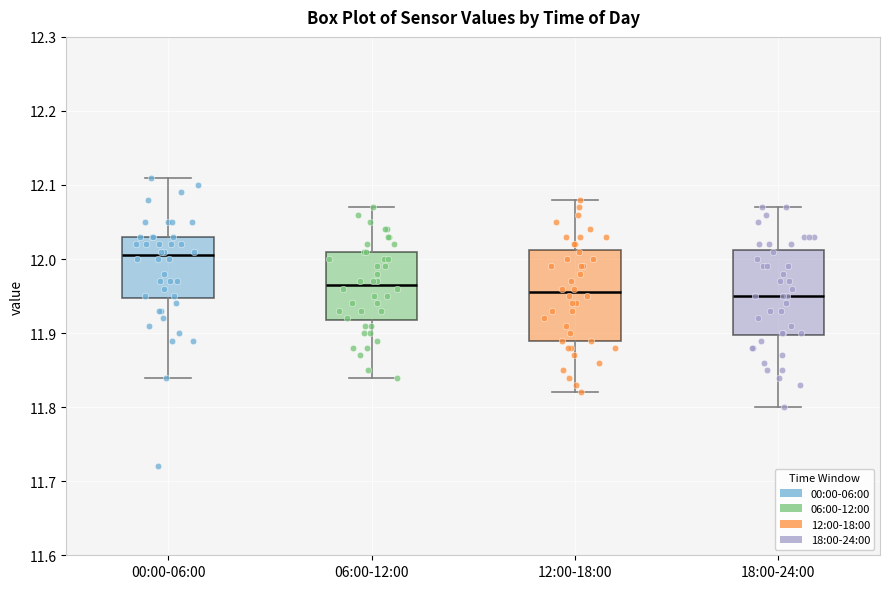

Reading left to right, transcribe this box plot: for each box, give where its median line is, the range the box spans, and where its two whiskers end, as read against the y-axis. The values are not printed on the chart, so give them approximately, as read against the axis.

00:00-06:00: median 12.01, box 11.95 to 12.03, whiskers 11.84 to 12.11
06:00-12:00: median 11.97, box 11.92 to 12.01, whiskers 11.84 to 12.07
12:00-18:00: median 11.96, box 11.89 to 12.01, whiskers 11.82 to 12.08
18:00-24:00: median 11.95, box 11.90 to 12.01, whiskers 11.80 to 12.07